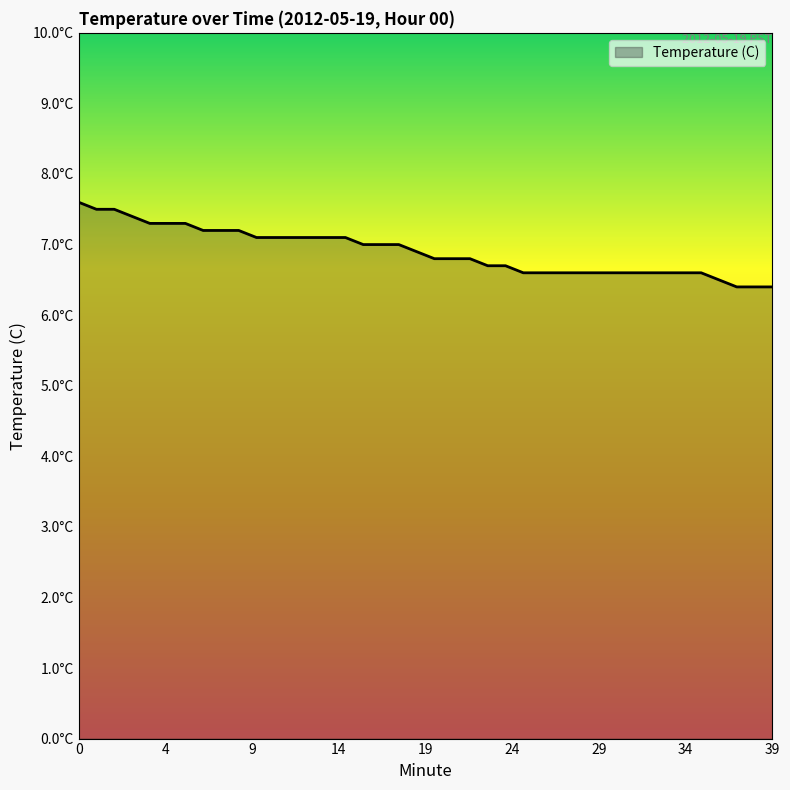

List the labels in order of value, smallest first.

37, 38, 39, 36, 25, 26, 27, 28, 29, 30, 31, 32, 33, 34, 35, 23, 24, 20, 21, 22, 19, 16, 17, 18, 10, 11, 12, 13, 14, 15, 7, 8, 9, 4, 5, 6, 3, 1, 2, 0